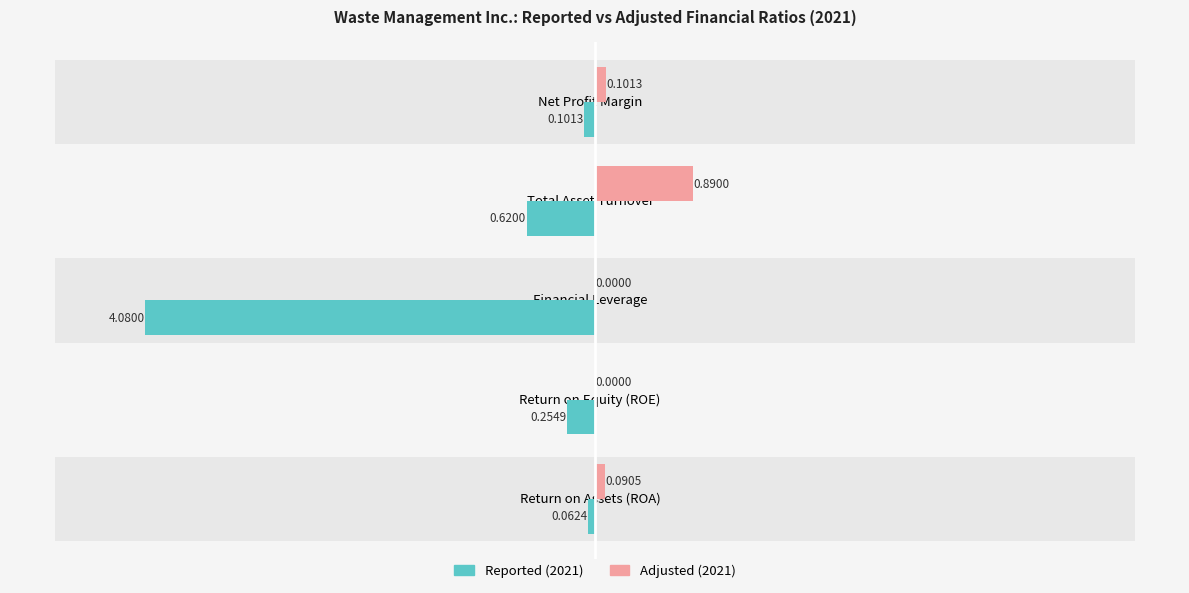

List the series in order of their overall mean, lowest first.

Reported (2021), Adjusted (2021)